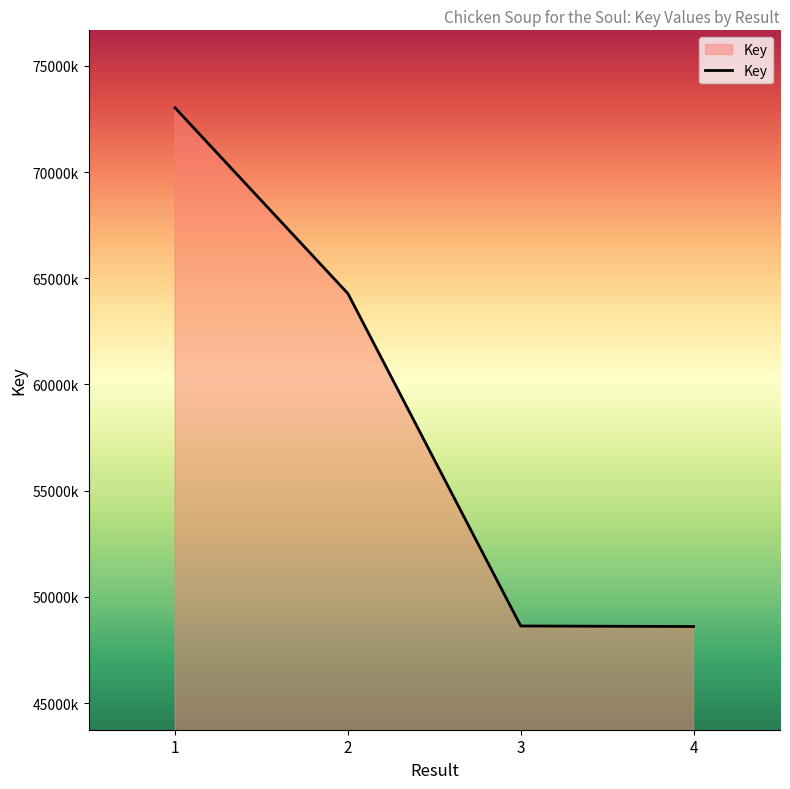

What is the ratio of the value at 1 to the value at 2?

1.1